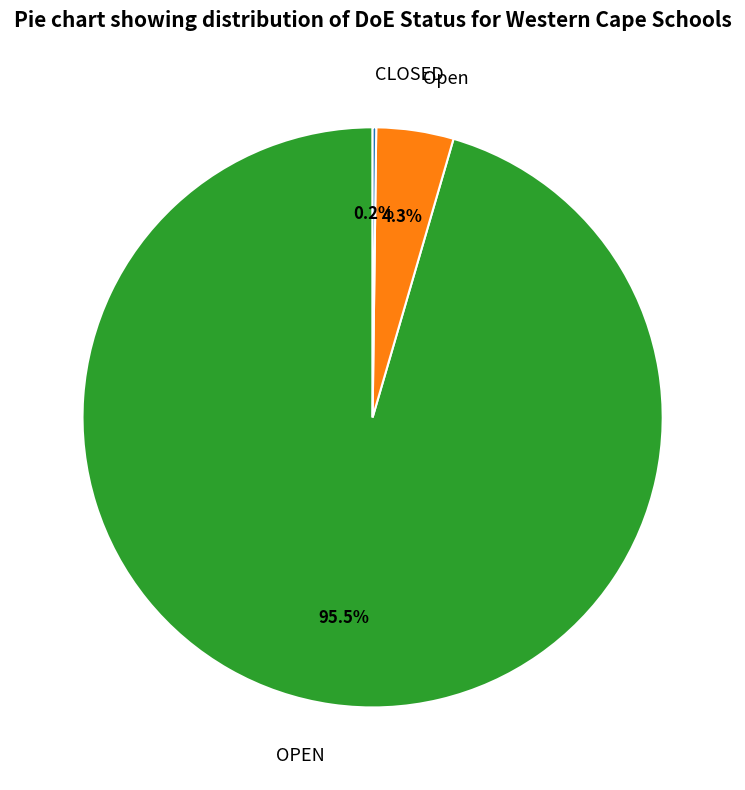

Combined, what portion of the pie is Open and OPEN?

99.8%